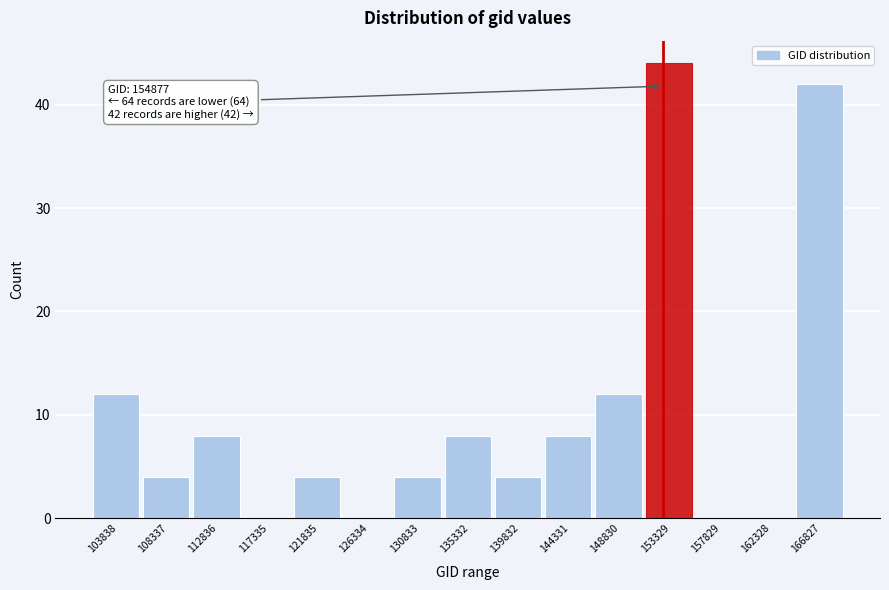

Reading right to left, transcribe all the data shown in this chart.

166827=42	162328=0	157829=0	153329=44	148830=12	144331=8	139832=4	135332=8	130833=4	126334=0	121835=4	117335=0	112836=8	108337=4	103838=12